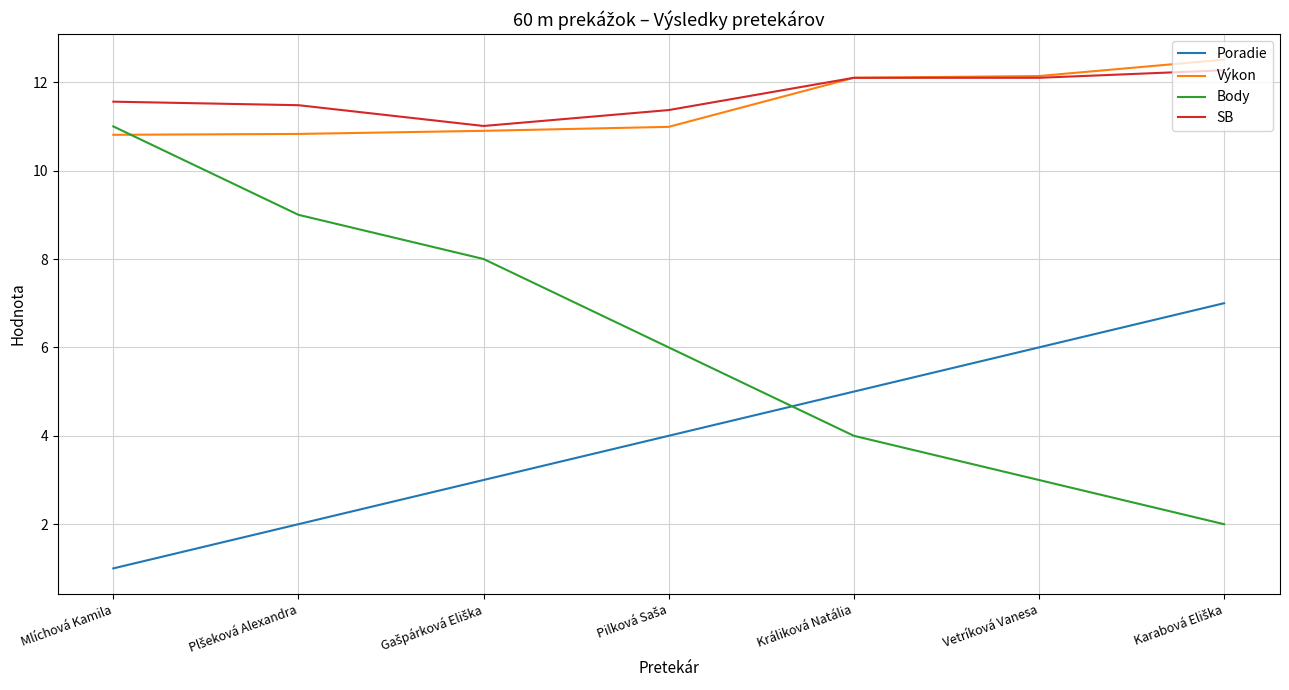

At which category is the sum across all series the highest?

Mlíchová Kamila